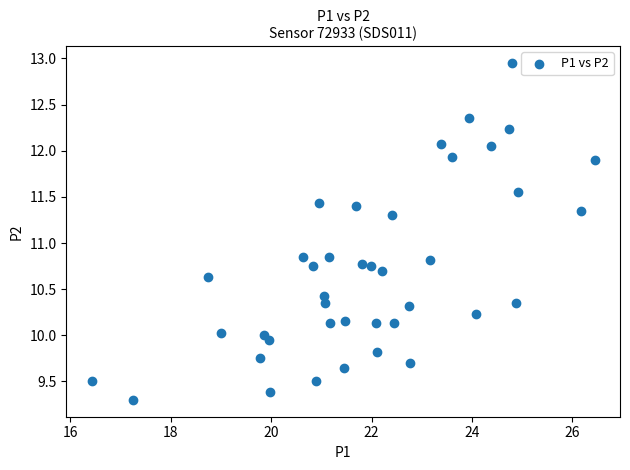

What is the range of X values (max minus min)?

10.0